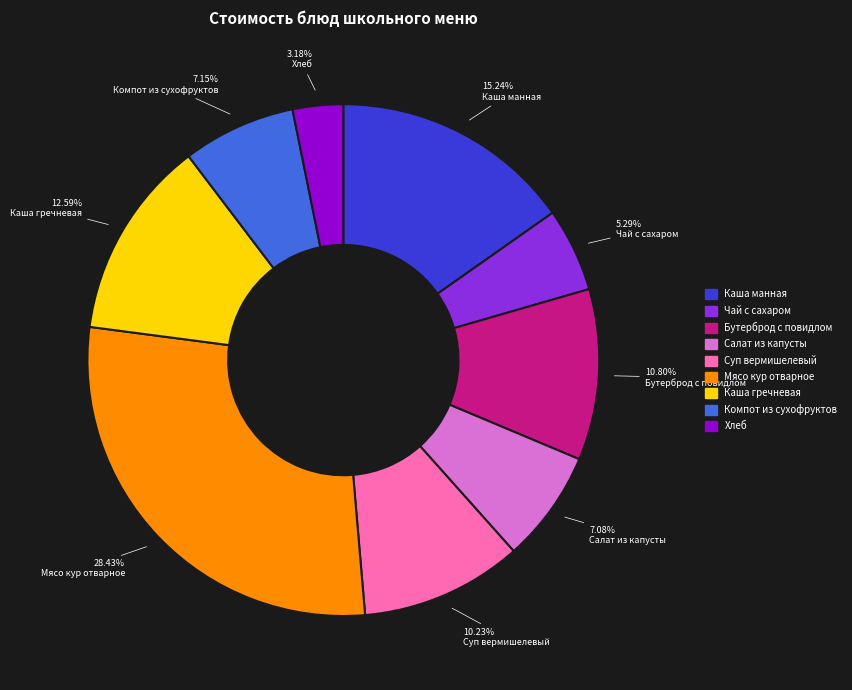

How many segments does this pie chart have?

9